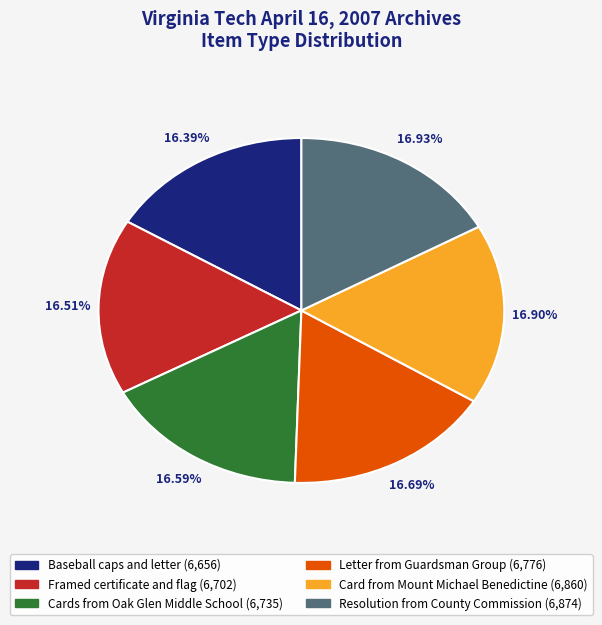

Does any single category account for the majority?

No